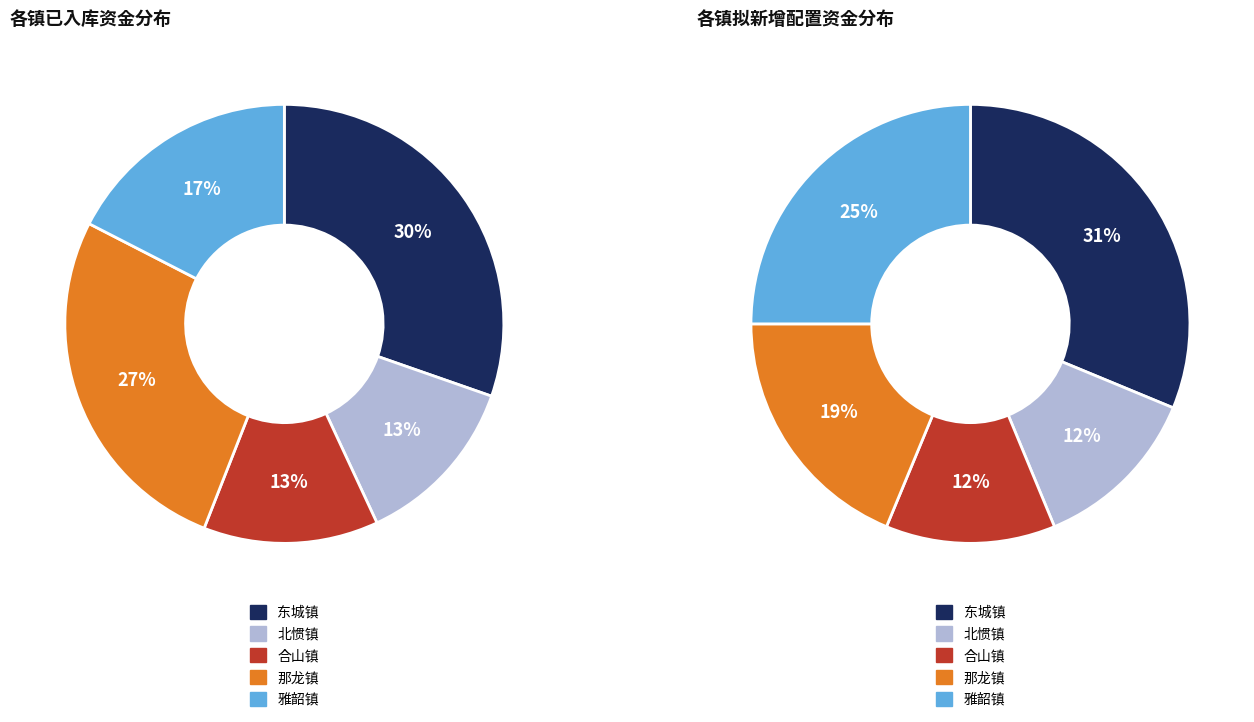

The 北惯镇 slice represents 13% of the pie. True or false?

True